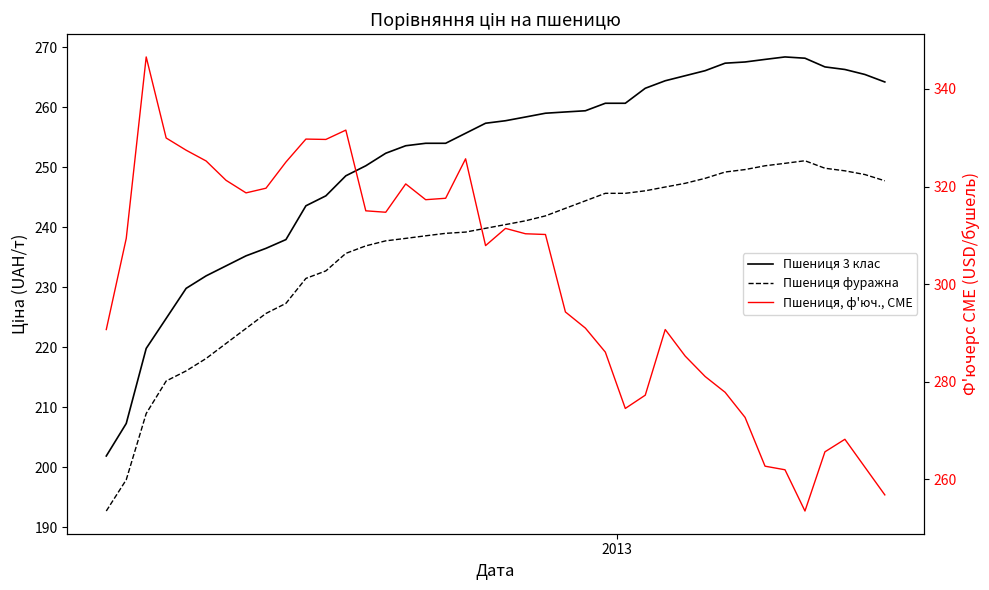

Is it true that Пшениця, ф'юч., CME equals 67.8 at 20?

False